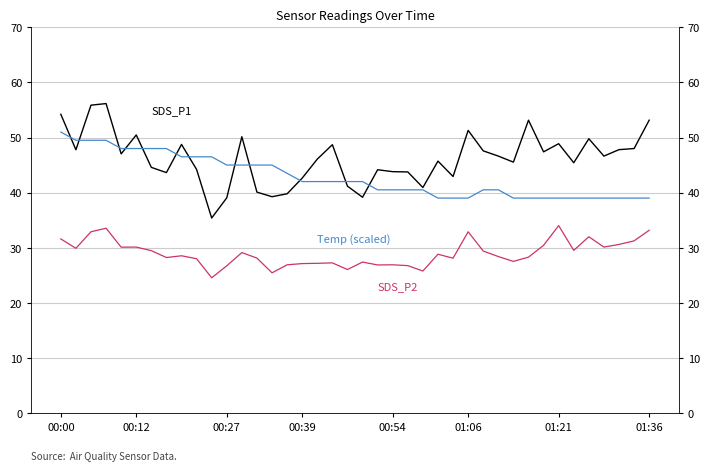

The value of SDS_P1 at 24 is 40.9. True or false?

True